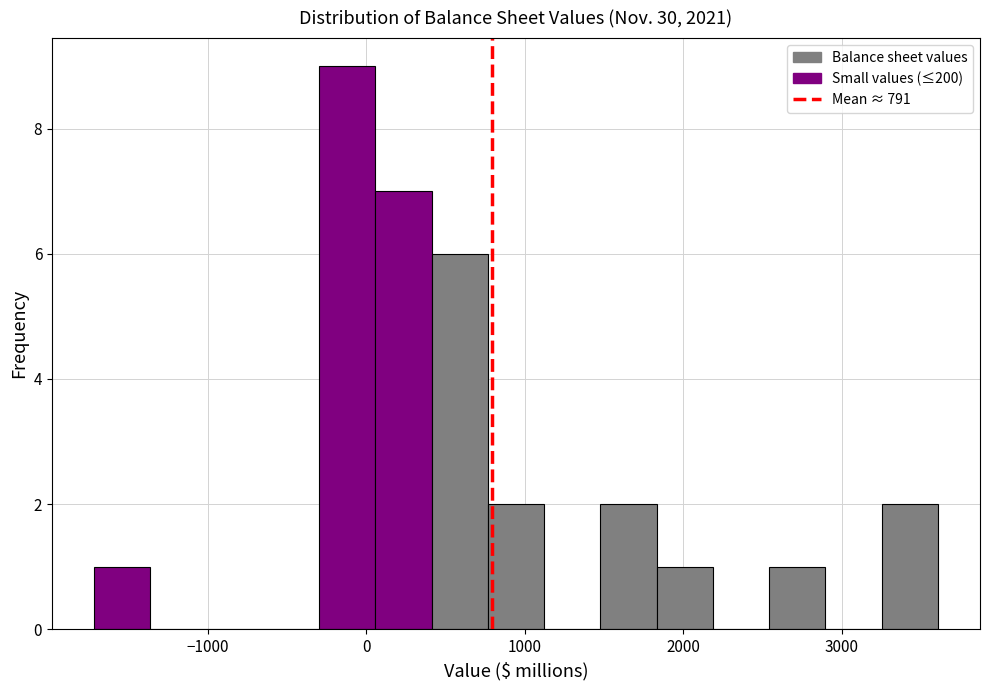

Read against the x-axis, roughly where is the centre of the tallest bar?

-100